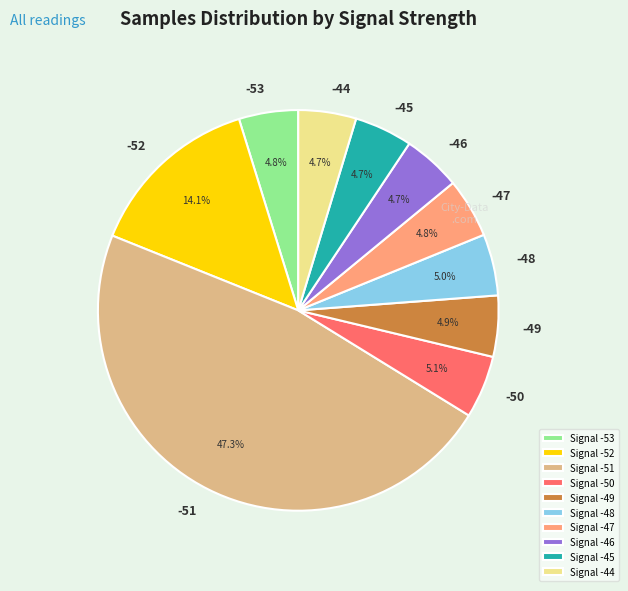

Approximately how many times larger is the value at Signal -48 compared to Signal -50?

1.0